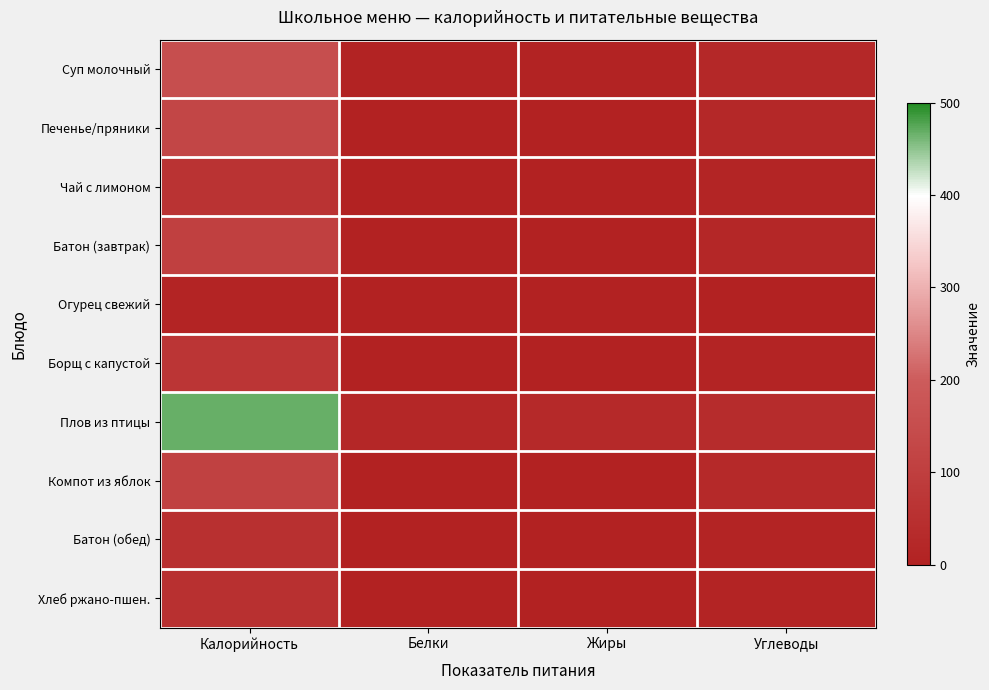

At which category does the chart reach its minimum across all series?

Жиры